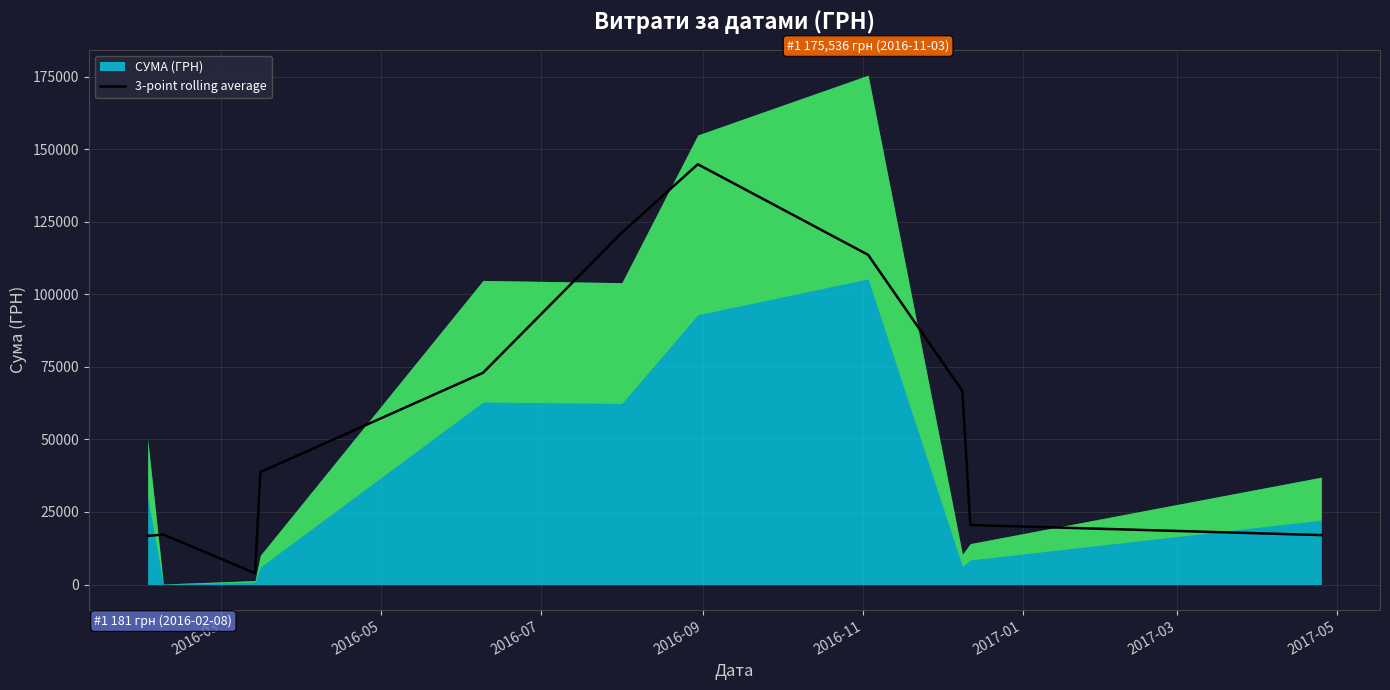

What is the minimum value for 3-point rolling average?

3865.7